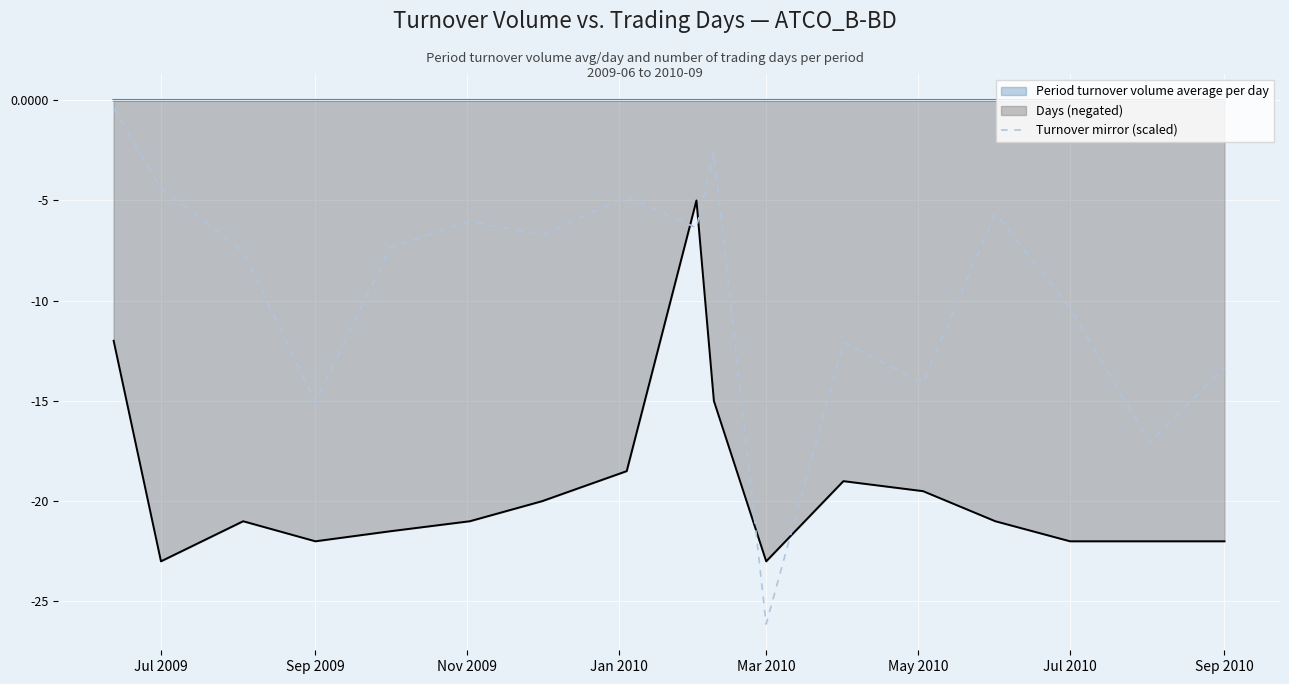

The value of Days (negated) at Sep 2010 is -22.0. True or false?

True